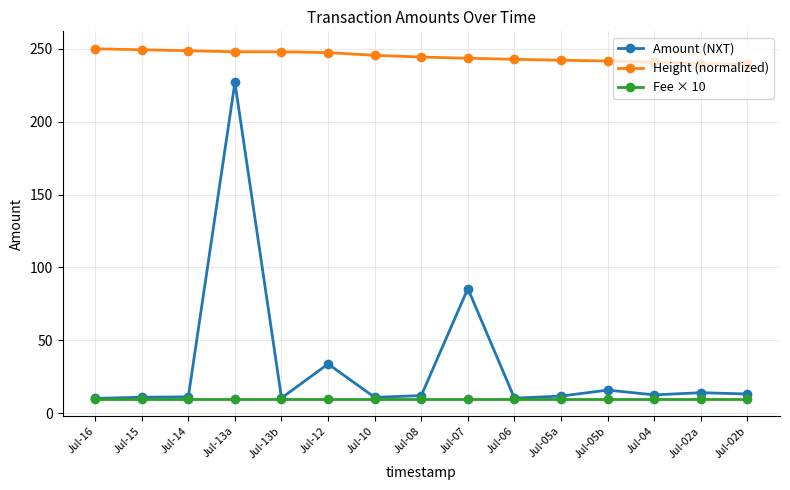

True or false: Amount (NXT) and Height (normalized) intersect in this chart.

False